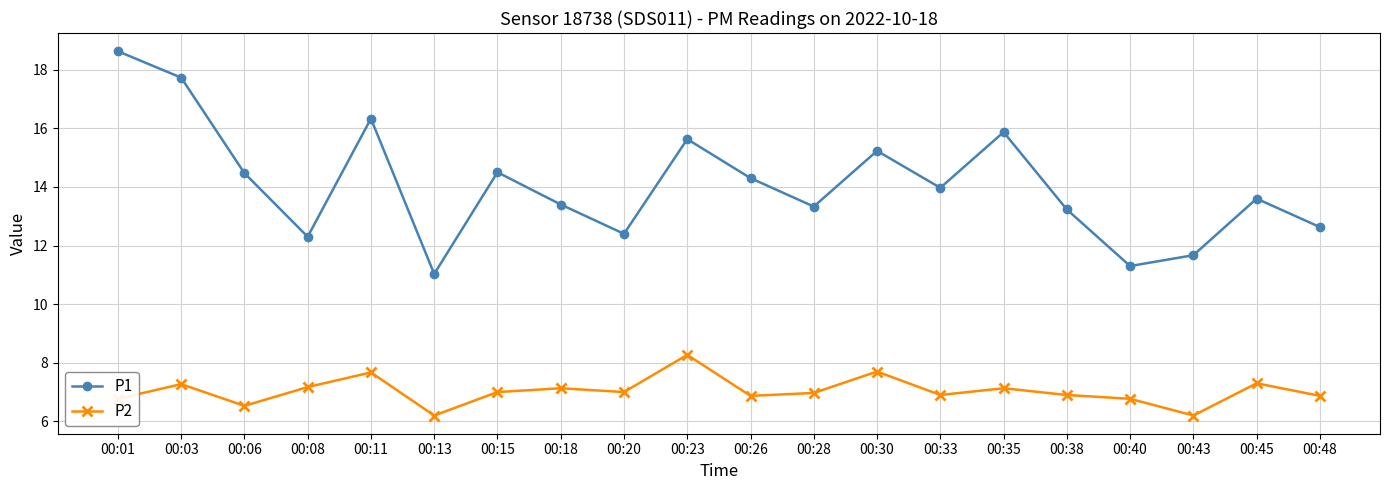

True or false: P1 and P2 intersect in this chart.

False